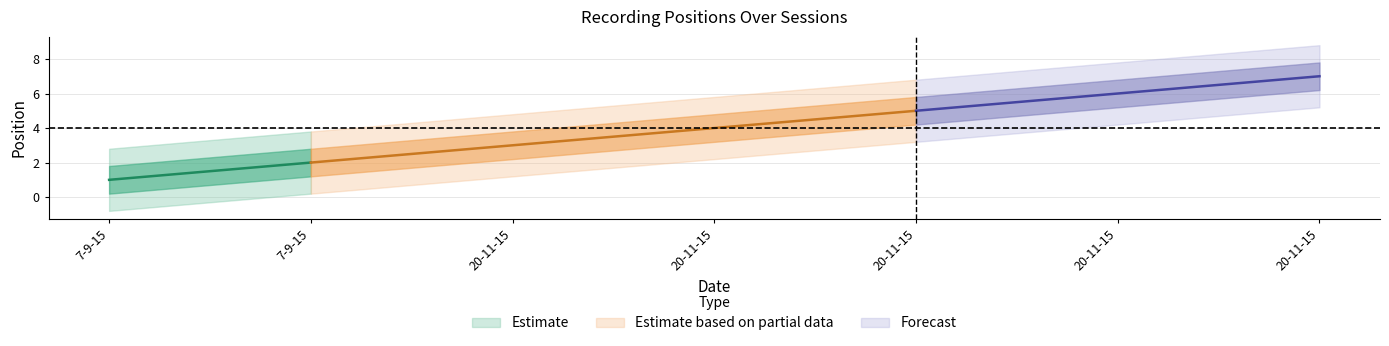

Which category has the highest value across all series?

20-11-15